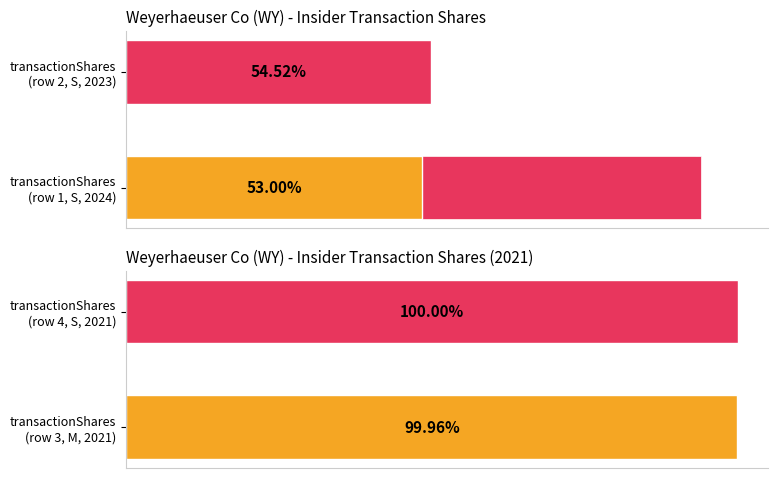

At how many categories does at least one series exceed 319010?

2